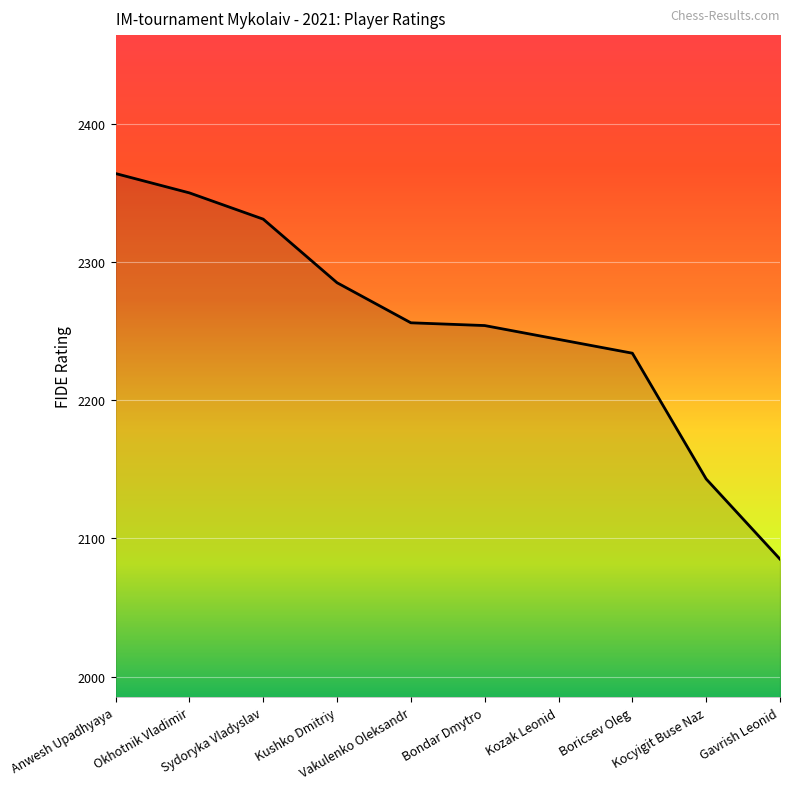

What is the maximum value shown in the chart?

2364